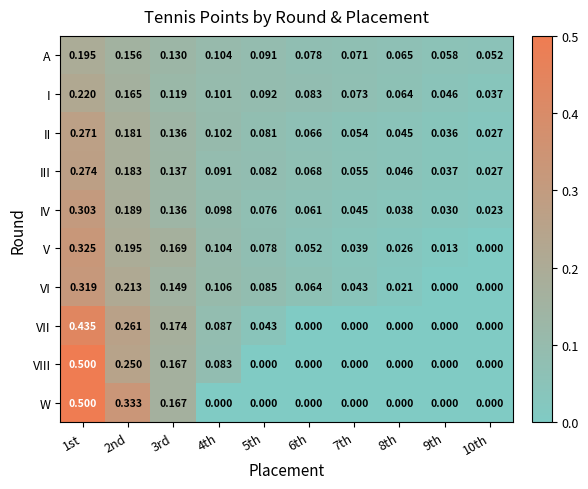

Between 3rd and 8th, which series saw the biggest shift?

VII